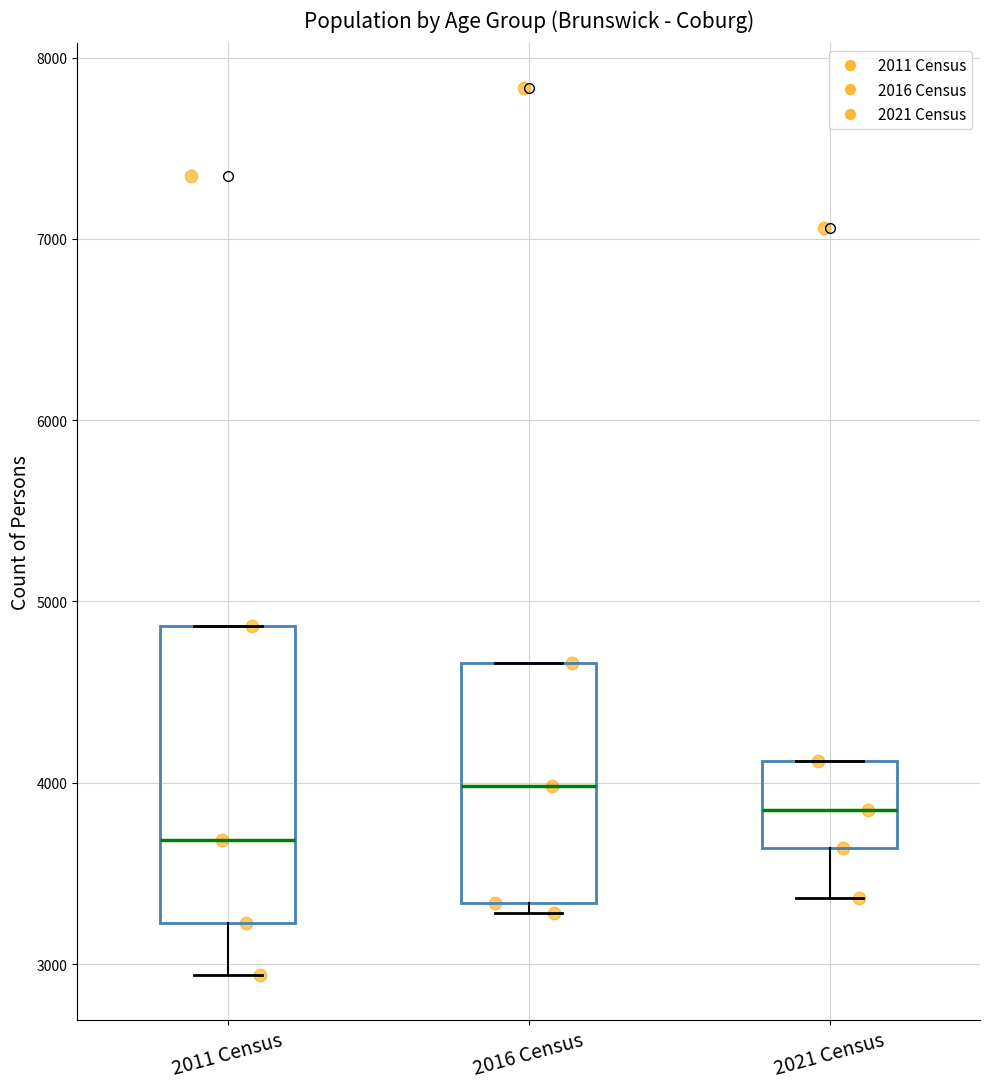

Reading left to right, read every box against the y-axis: the position of its median line, the range the box covers, and the ends of its whiskers. The values are not printed on the chart, so give them approximately, as read against the axis.

2011 Census: median 3700, box 3200 to 4900, whiskers 2900 to 4900
2016 Census: median 4000, box 3300 to 4700, whiskers 3300 (just below the box's lower edge) to 4700
2021 Census: median 3900, box 3600 to 4100, whiskers 3400 to 4100